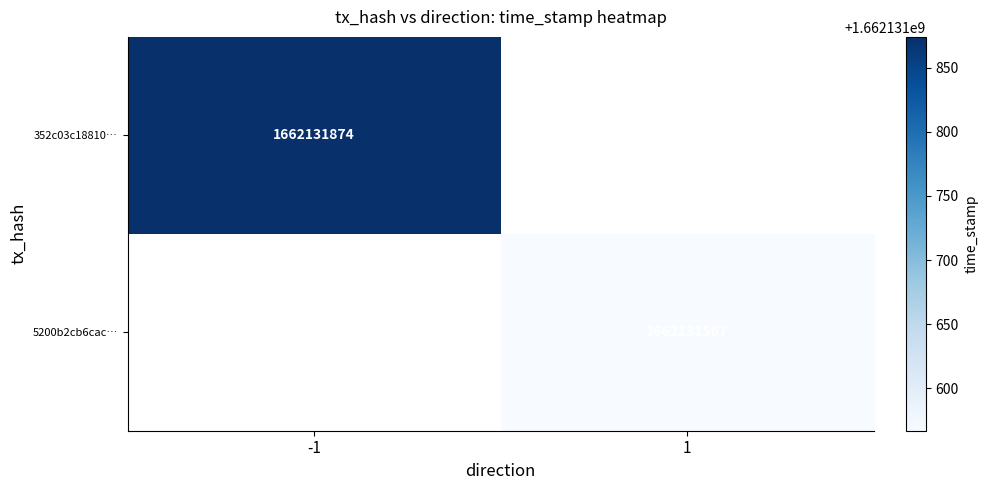

List the series in order of their peak value, highest first.

352c03c18810eb92fb0363f6fb4702836778ac5, 5200b2cb6cac29fbff391fa839d895af638cef0